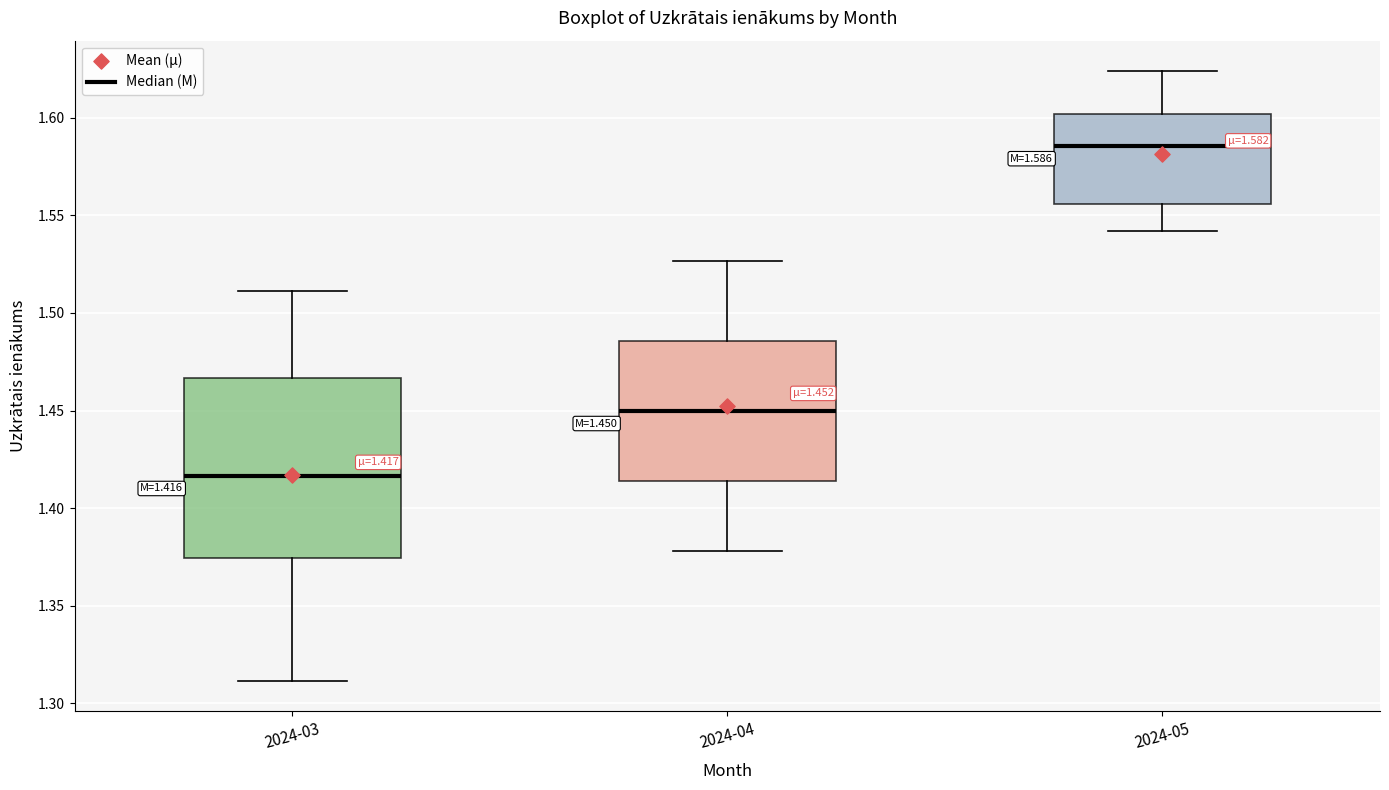

Which box's median line is the highest?

2024-05